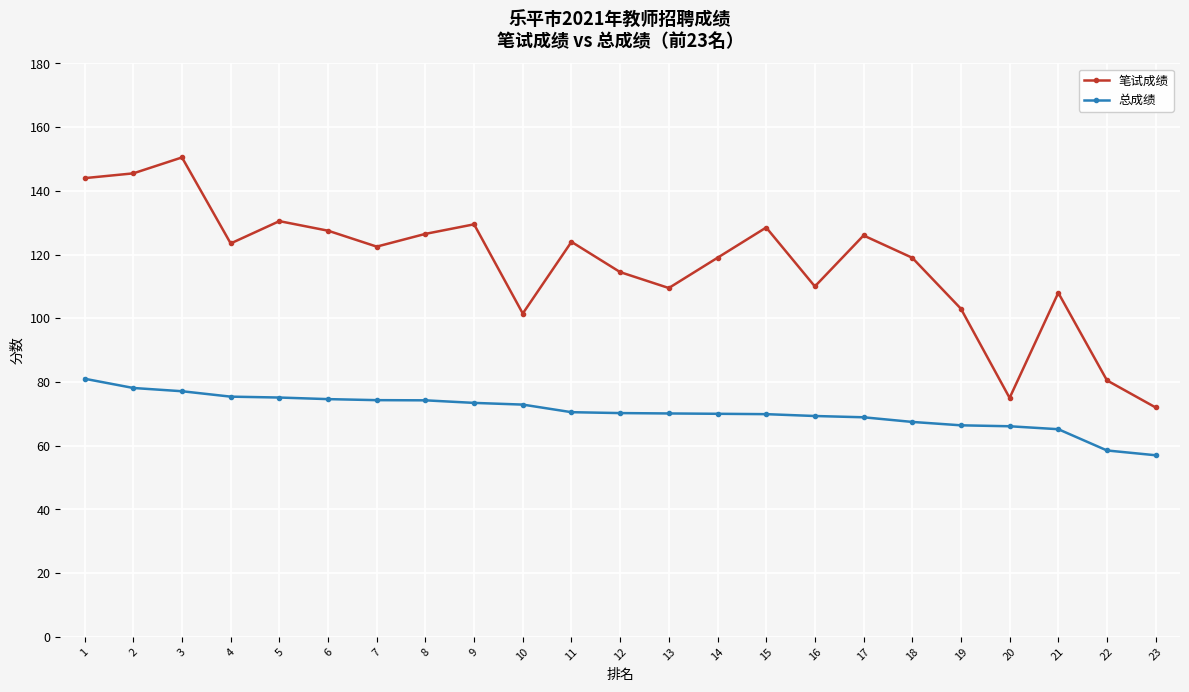

What are all the series names shown in the legend?

笔试成绩, 总成绩